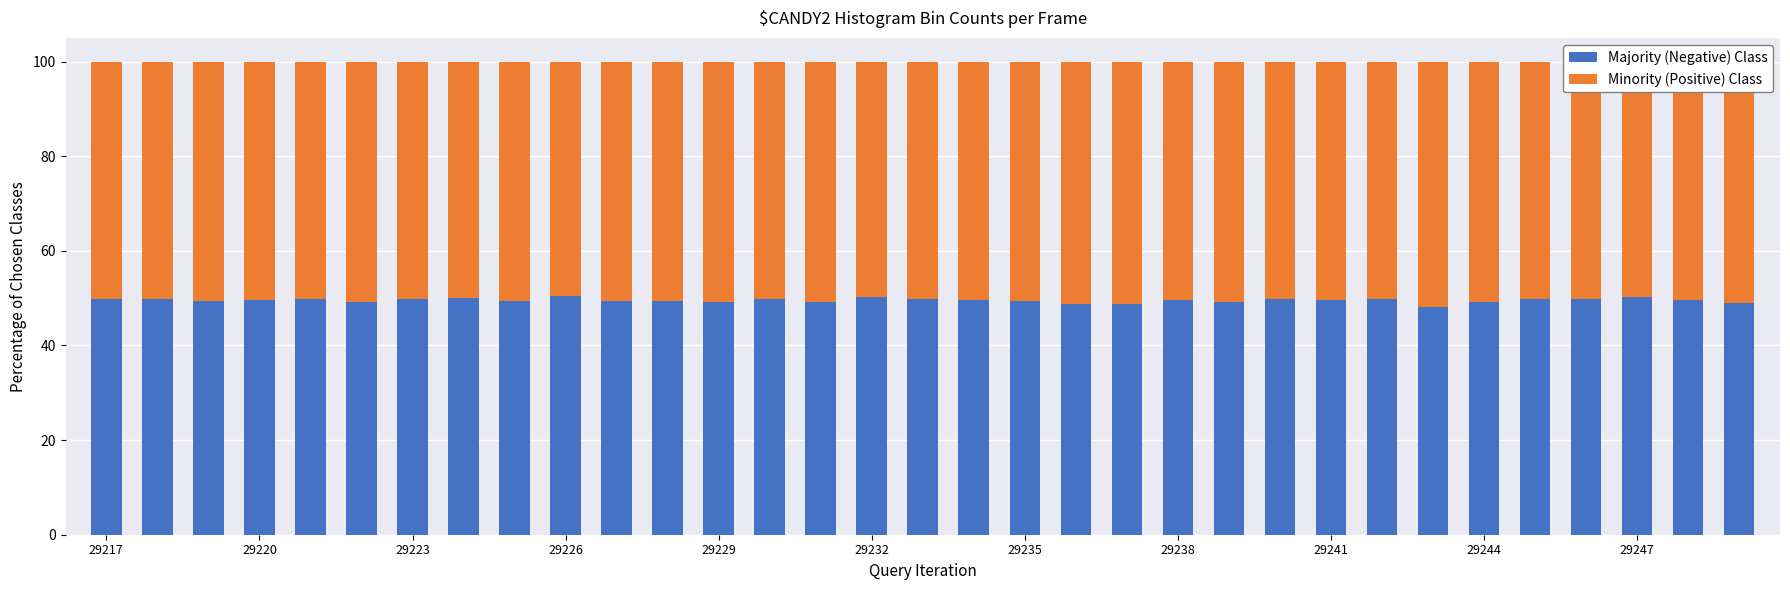

What is the sum of all Majority (Negative) Class values?

1634.6